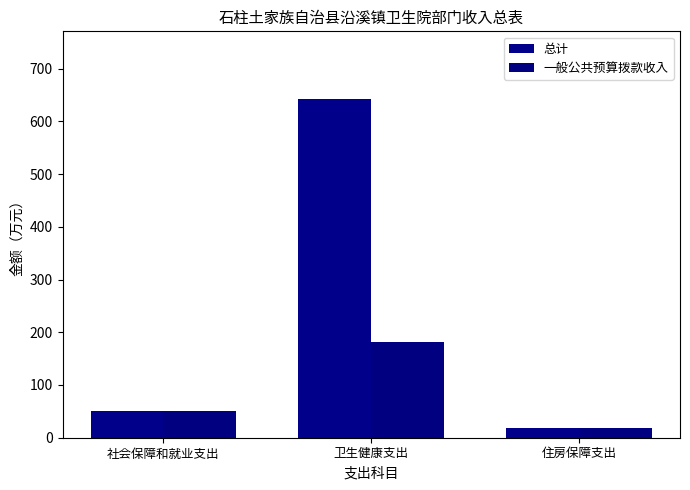

What position from the right is 社会保障和就业支出?

3